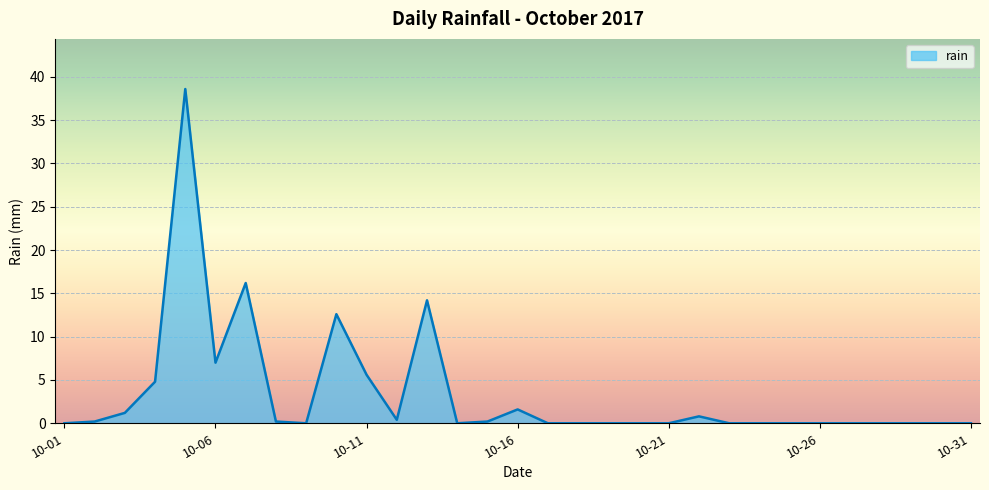

What is the difference between the maximum and minimum values?

38.6